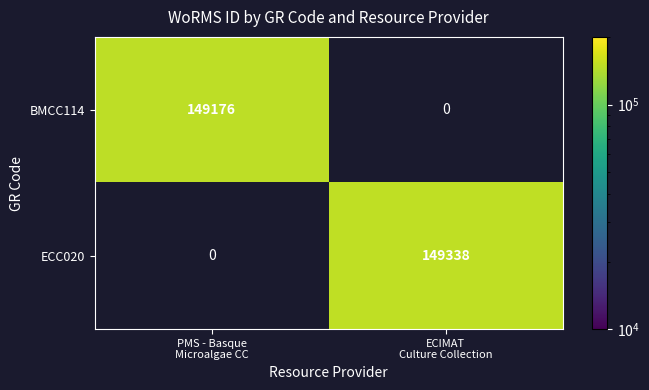

What is the greatest value displayed?

149338.0